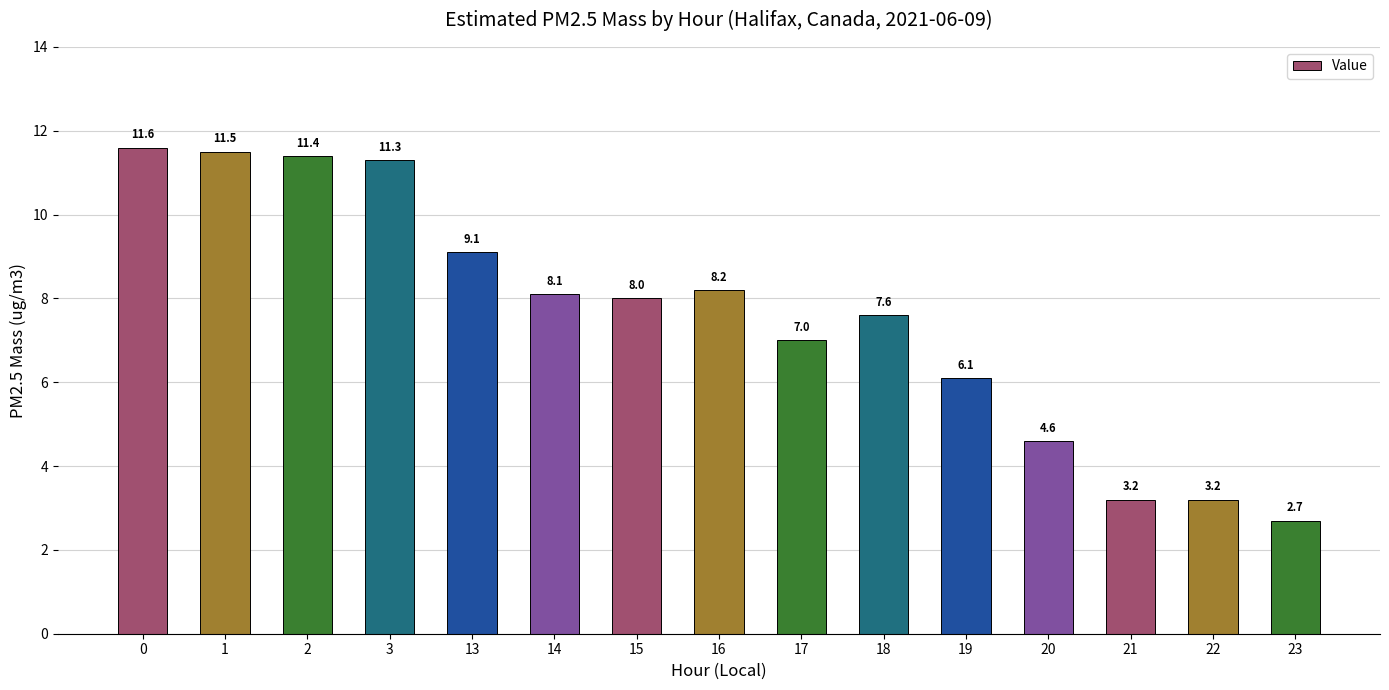

What is the value of the 9th bar from the left?

7.0